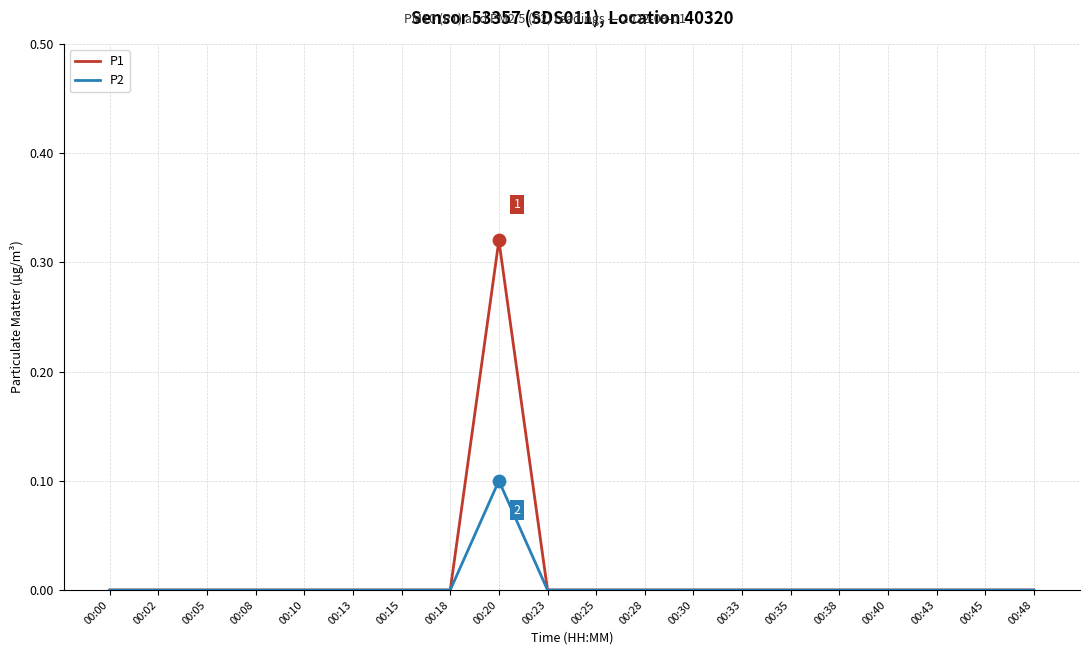

Which series has the widest spread of values?

P1